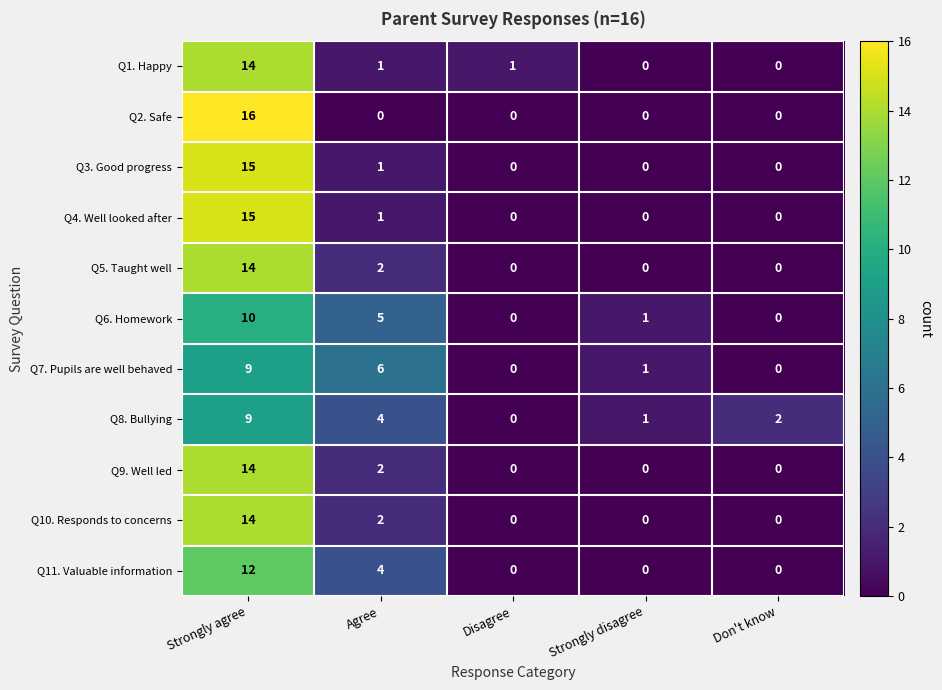

The value of Q6. Homework at Don't know is 4. True or false?

False